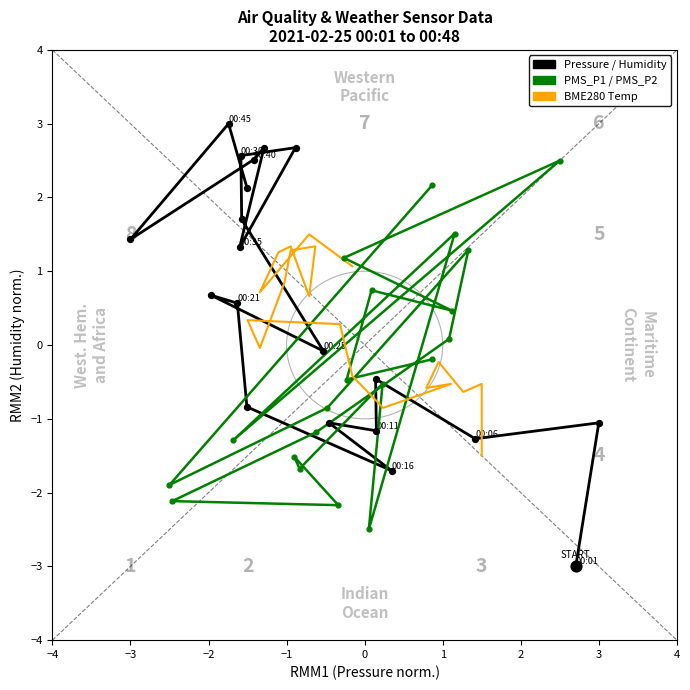

Which series contains the highest Y value?

BME280_pressure vs humidity